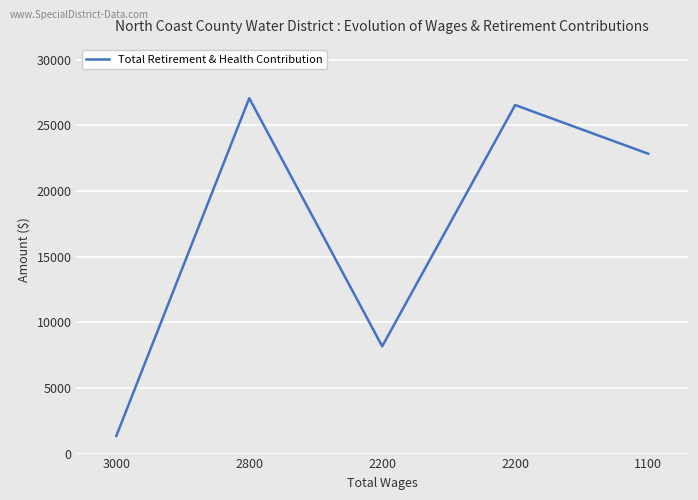

Which has a higher value, 2800 or 2200?

2800